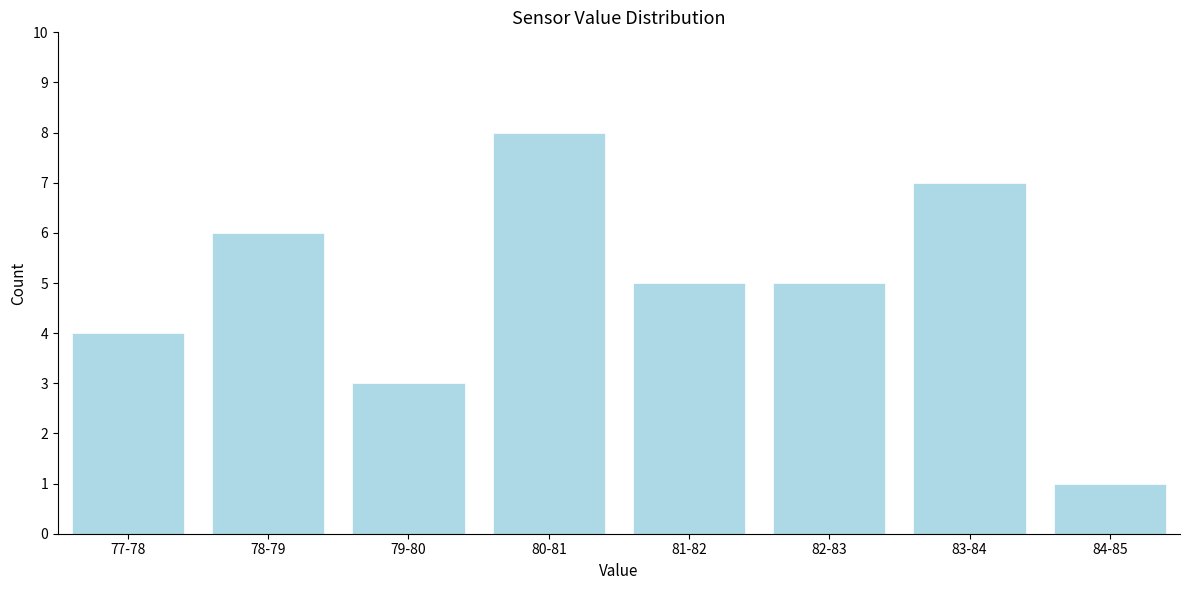

Reading left to right, transcribe all the data shown in this chart.

77-78=4	78-79=6	79-80=3	80-81=8	81-82=5	82-83=5	83-84=7	84-85=1